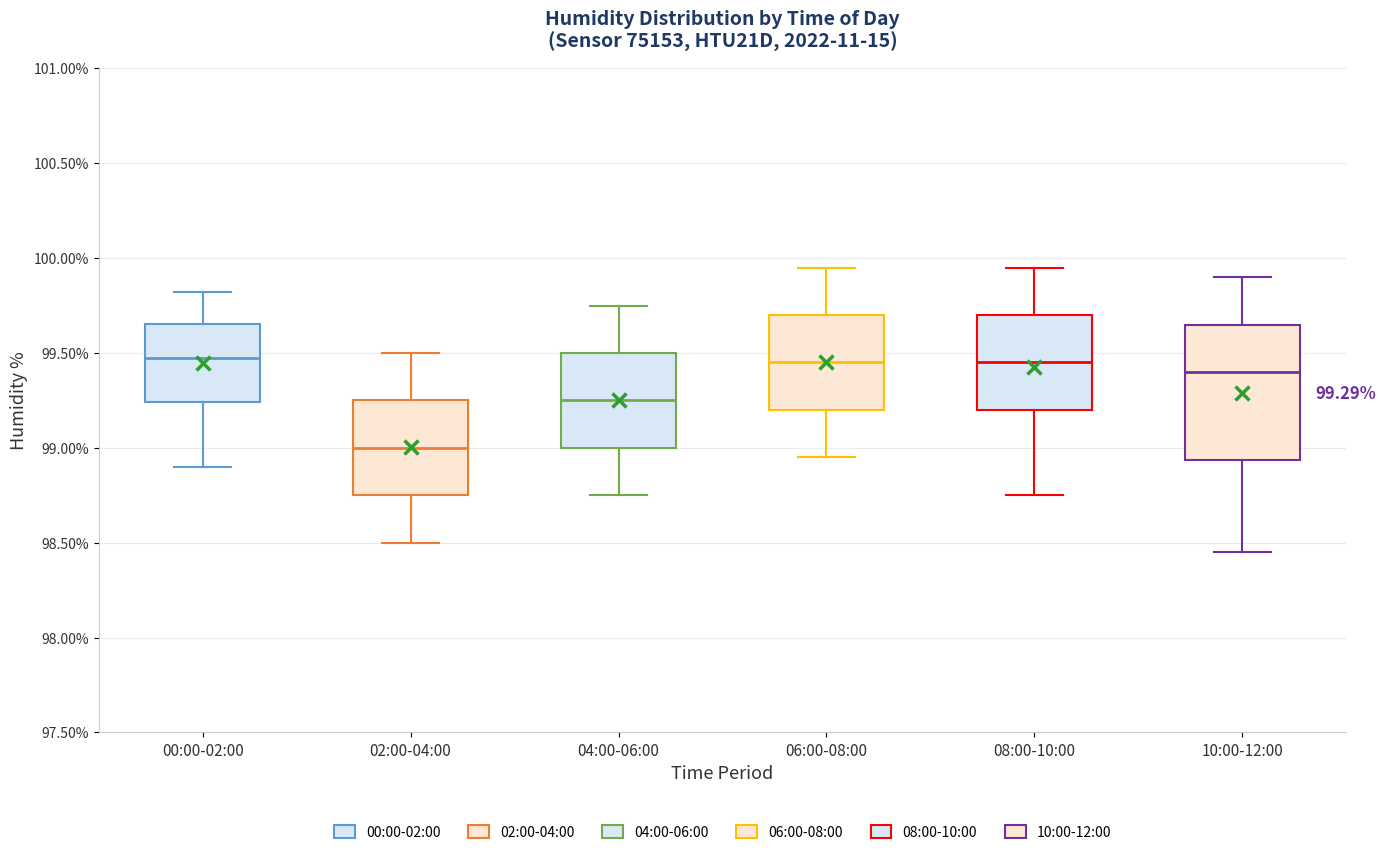

Comparing the boxes themselves (not the whiskers), which one is the tallest?

10:00-12:00